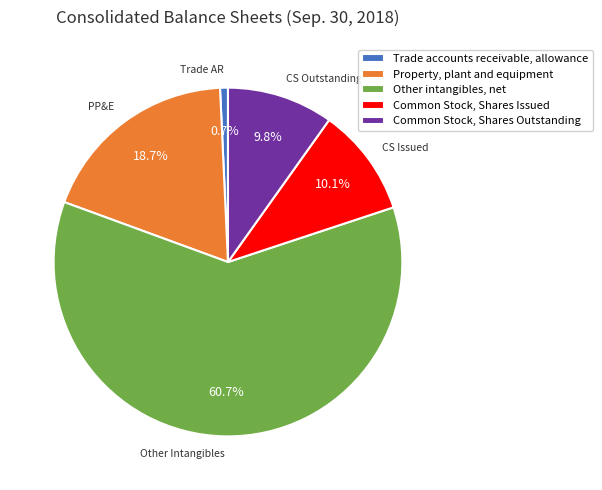

Is the sum of Property, plant and equipment and Other intangibles, net greater than half?

Yes